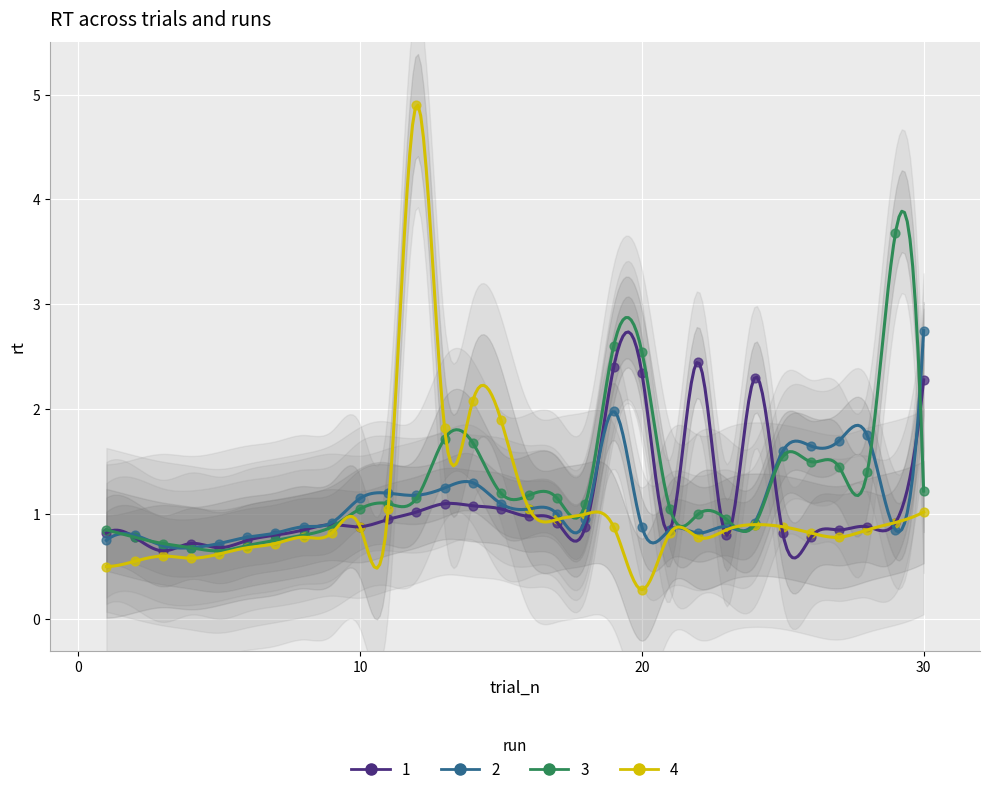

What are all the series names shown in the legend?

1, 2, 3, 4